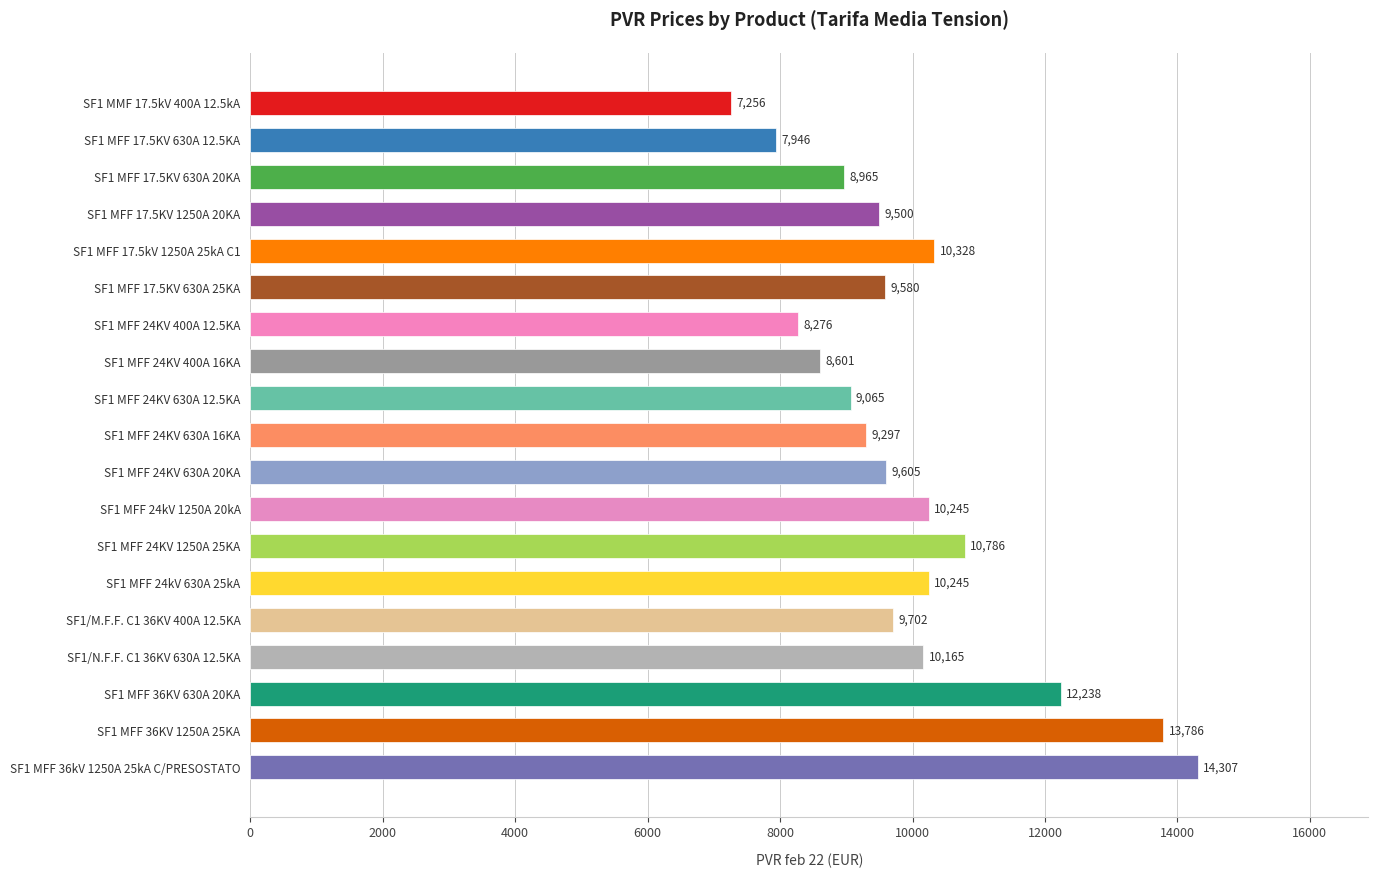

The value at SF1 MFF 24KV 1250A 25KA is 15242. True or false?

False